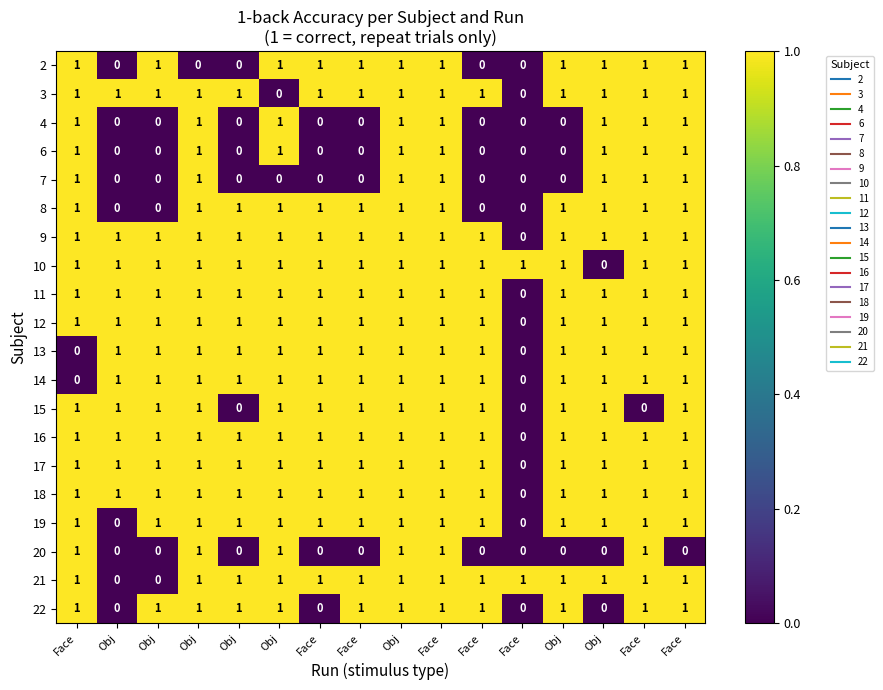

What is the spread (max minus min) of values at Face?

1